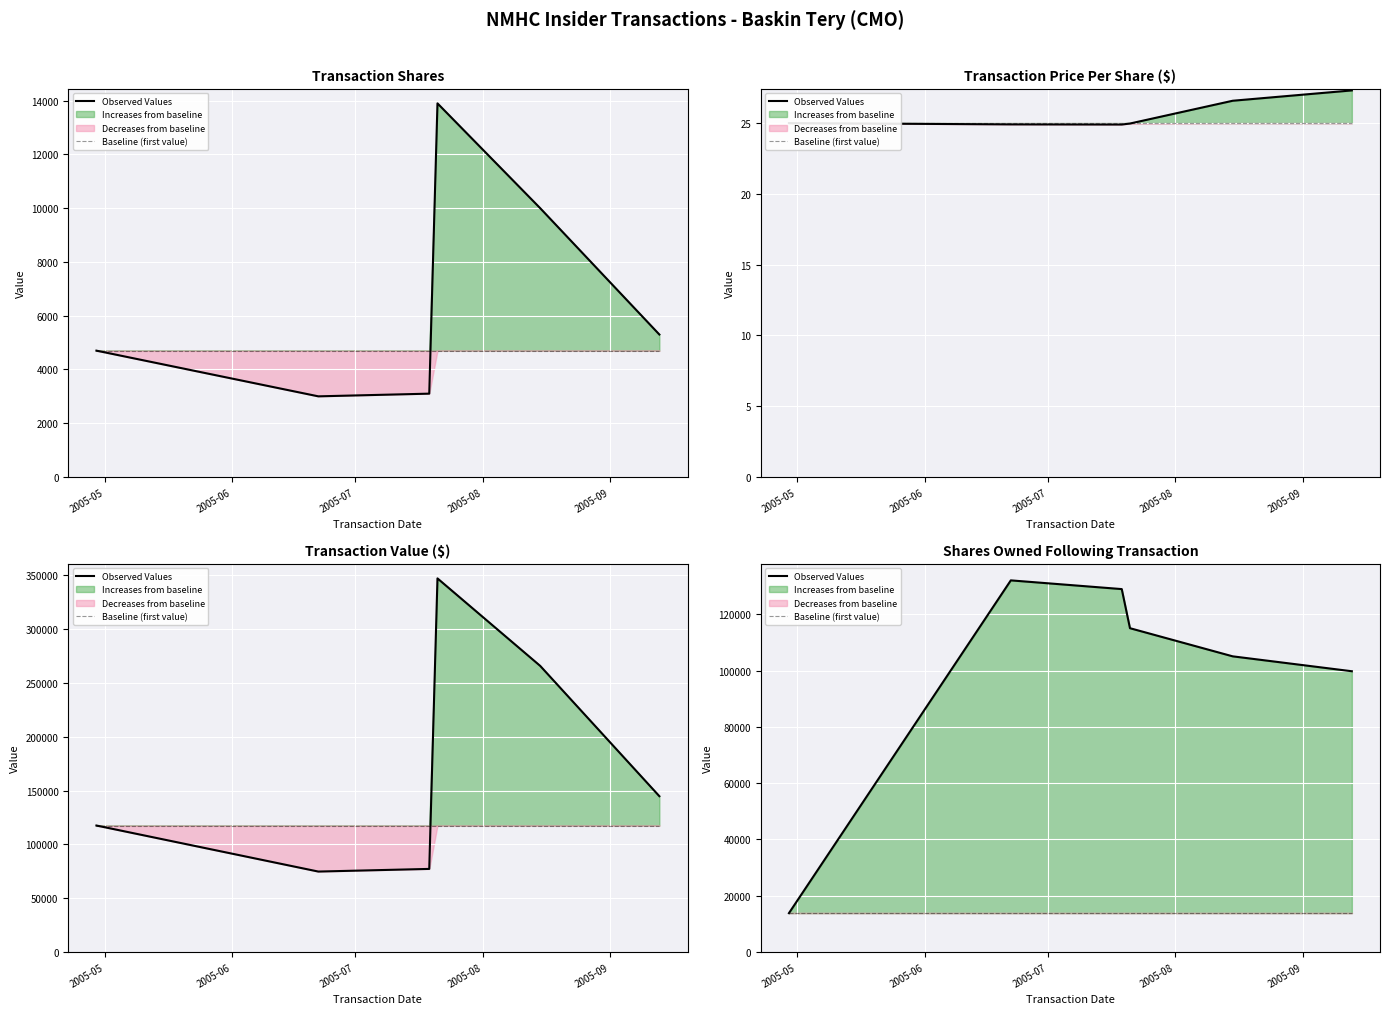

Is it true that Observed Values equals 164067 at 5?

False